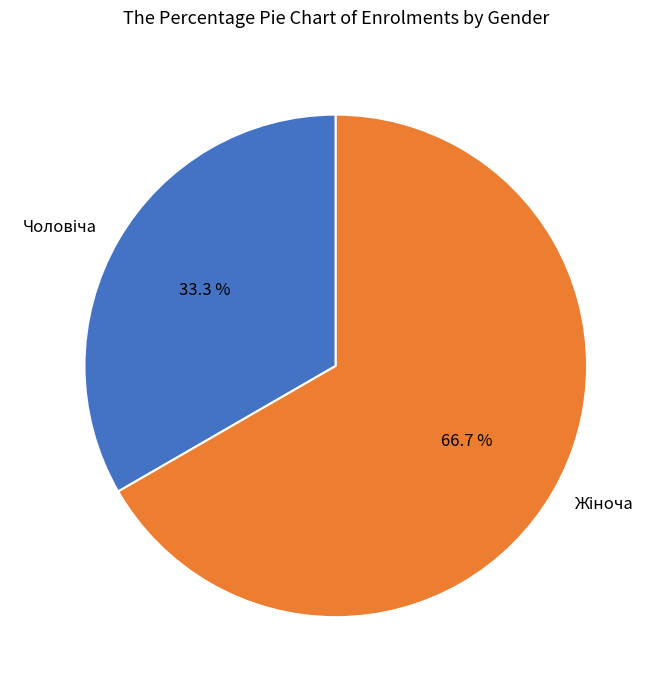

How many slices are in this pie chart?

2